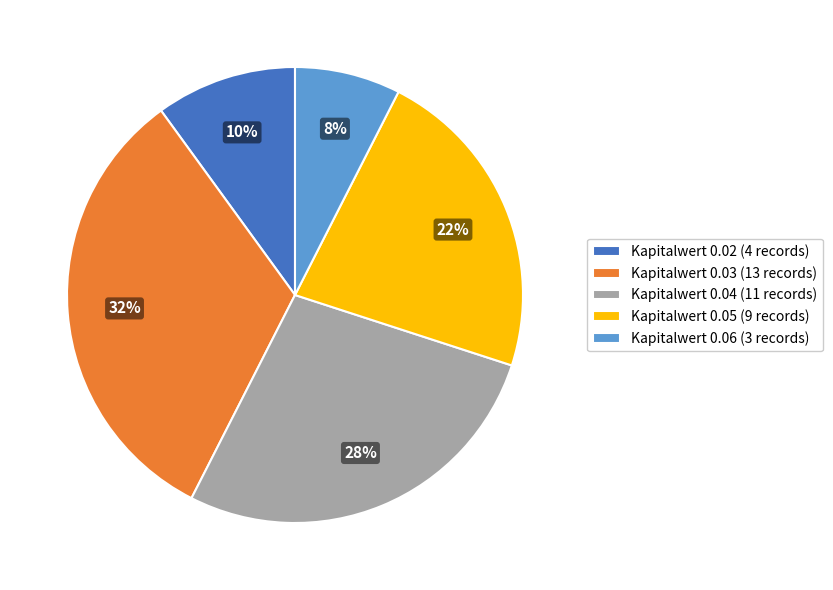

The Kapitalwert 0.05 (9 records) slice represents 22% of the pie. True or false?

True